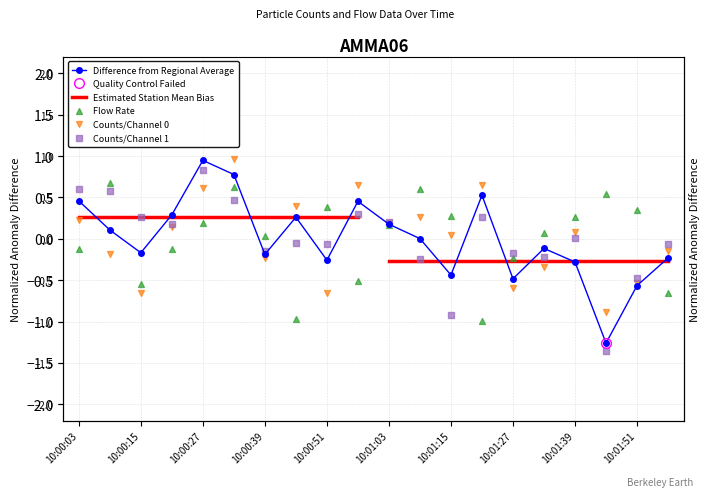

At which category is the sum across all series the highest?

10:00:33